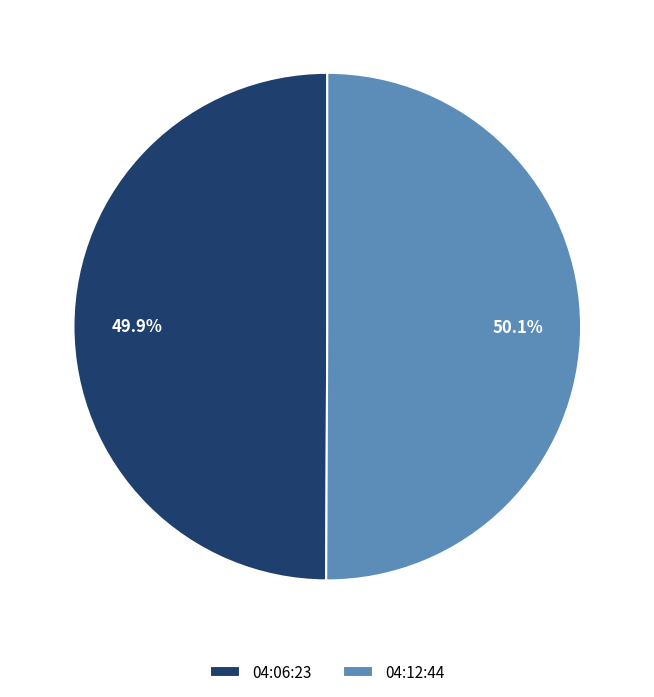

What percentage is NOT represented by 04:12:44?

49.9%